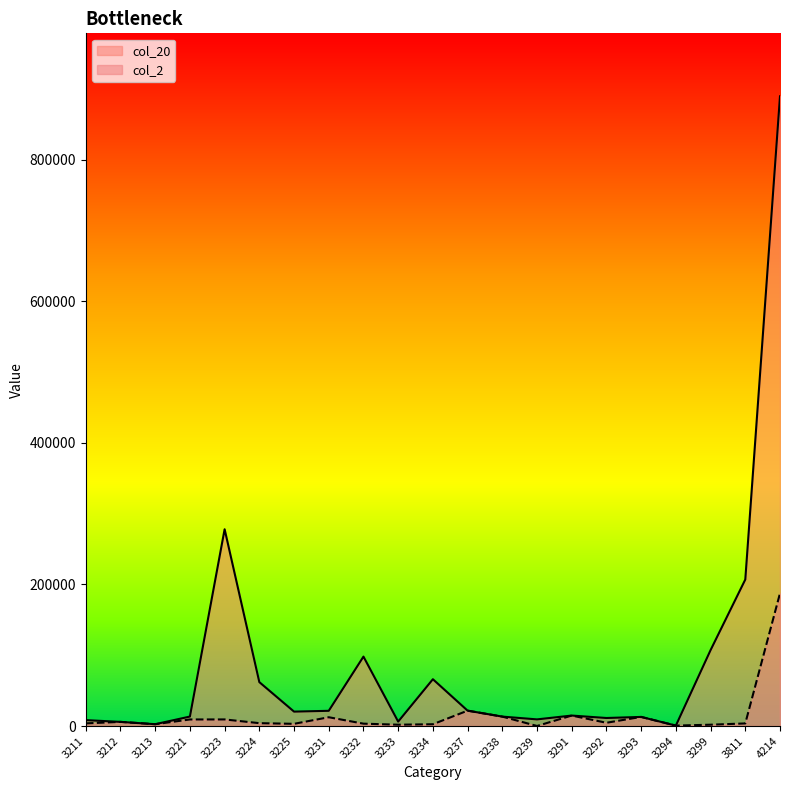

List the series in order of their peak value, lowest first.

col_2, col_20